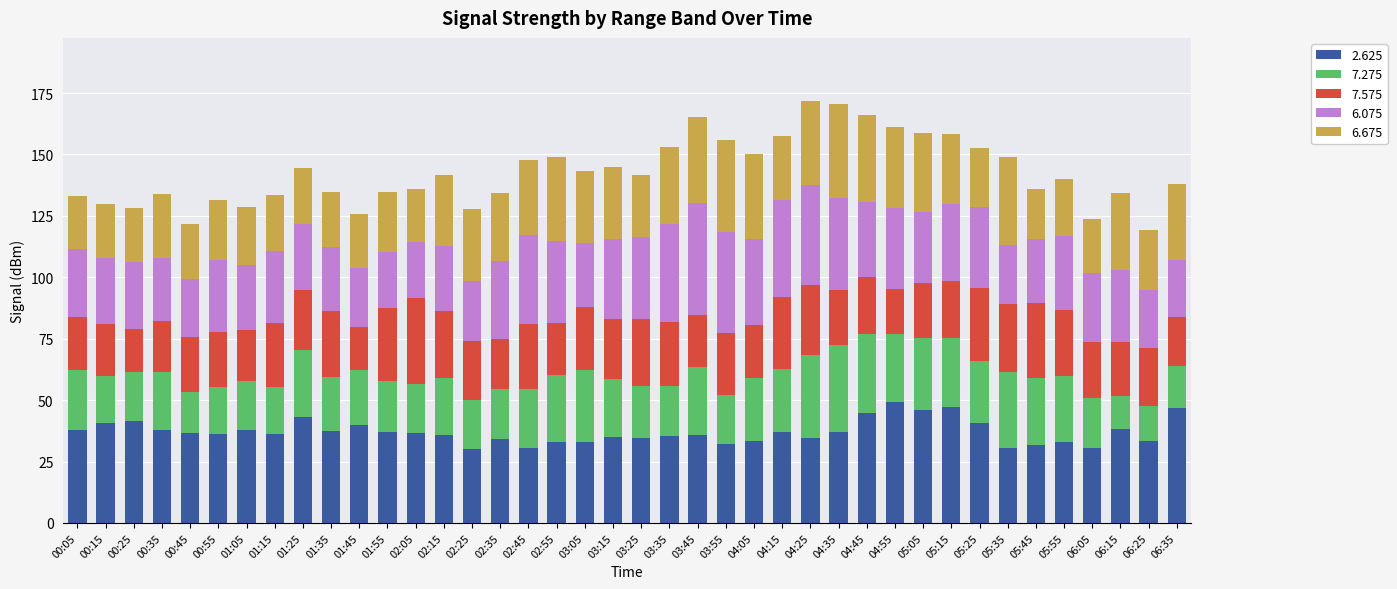

What is the total value across all series at 04:15?

157.6